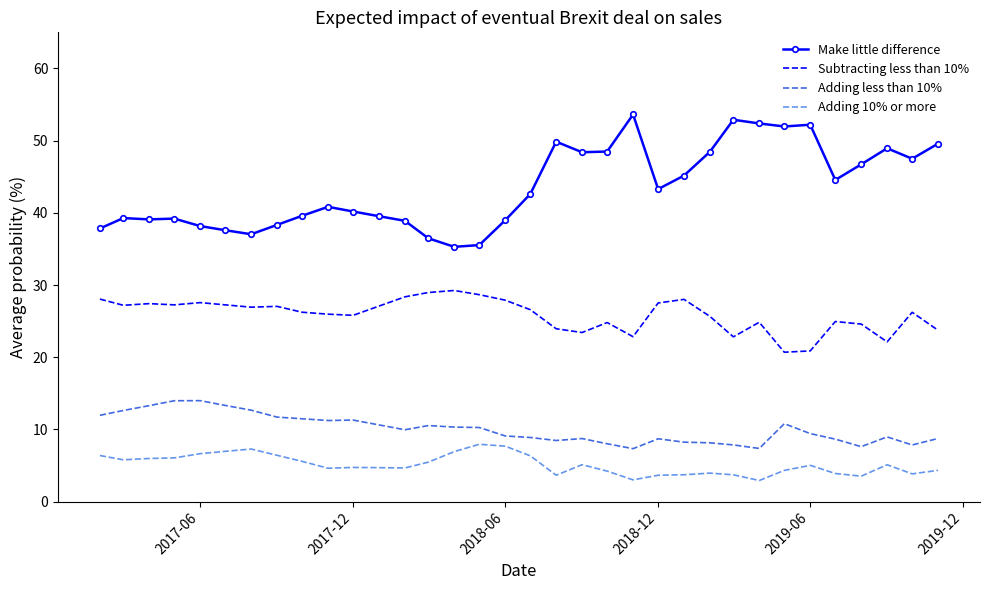

What is the minimum value for Make little difference?

35.3